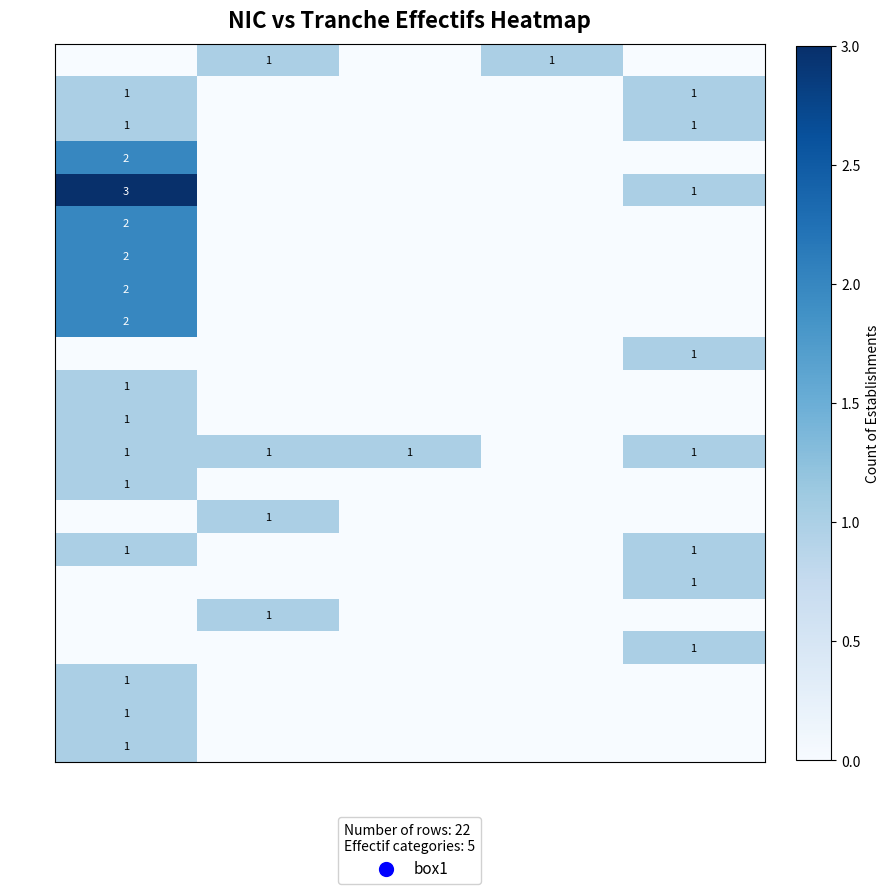

Is it true that 00010 equals 2 at 03?

False